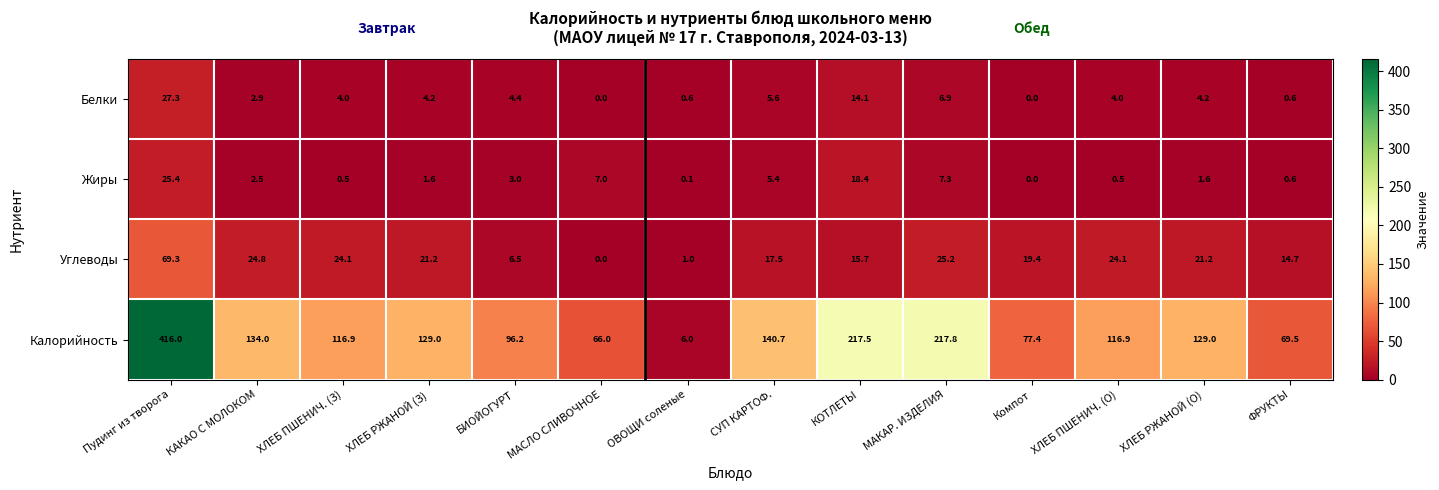

What is the highest value of the Жиры series?

25.4